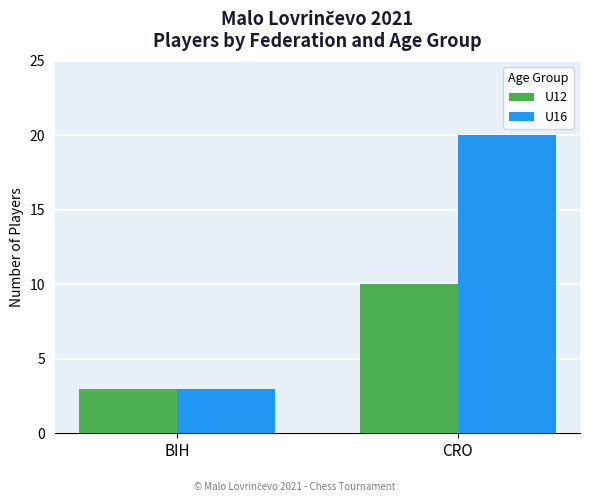

What are all the series names shown in the legend?

U12, U16